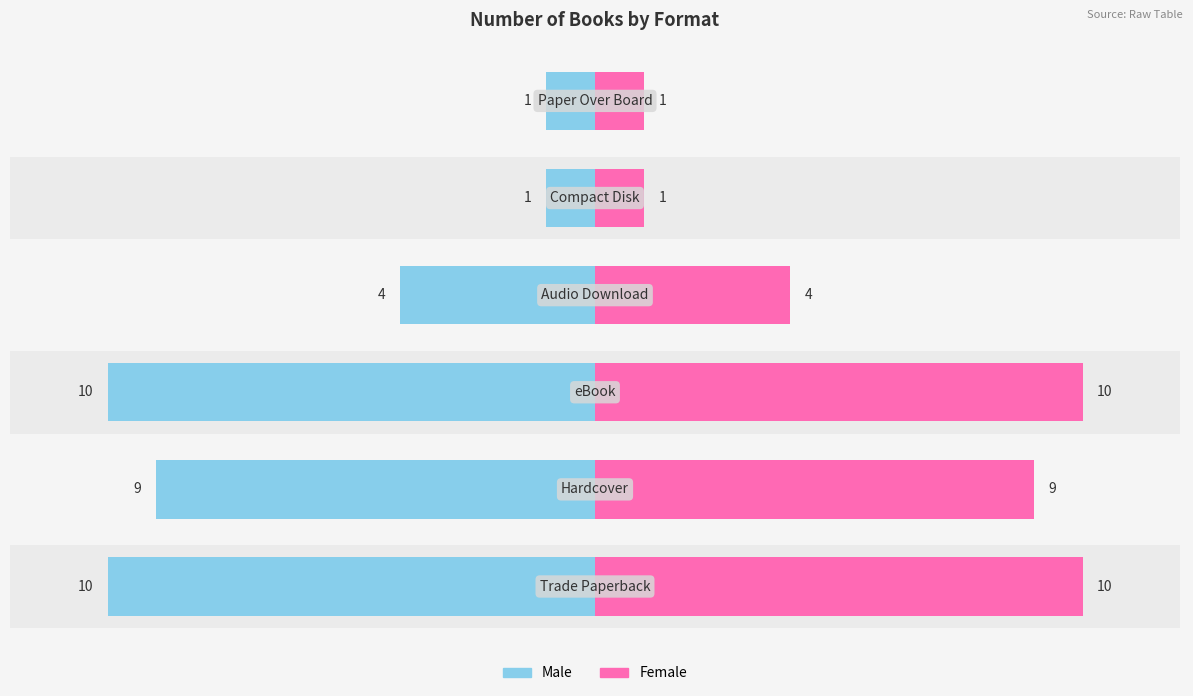

Reading right to left, list all the values displayed in this chart.

Male: 5=1	4=1	3=4	2=10	1=9	0=10
Female: 5=1	4=1	3=4	2=10	1=9	0=10